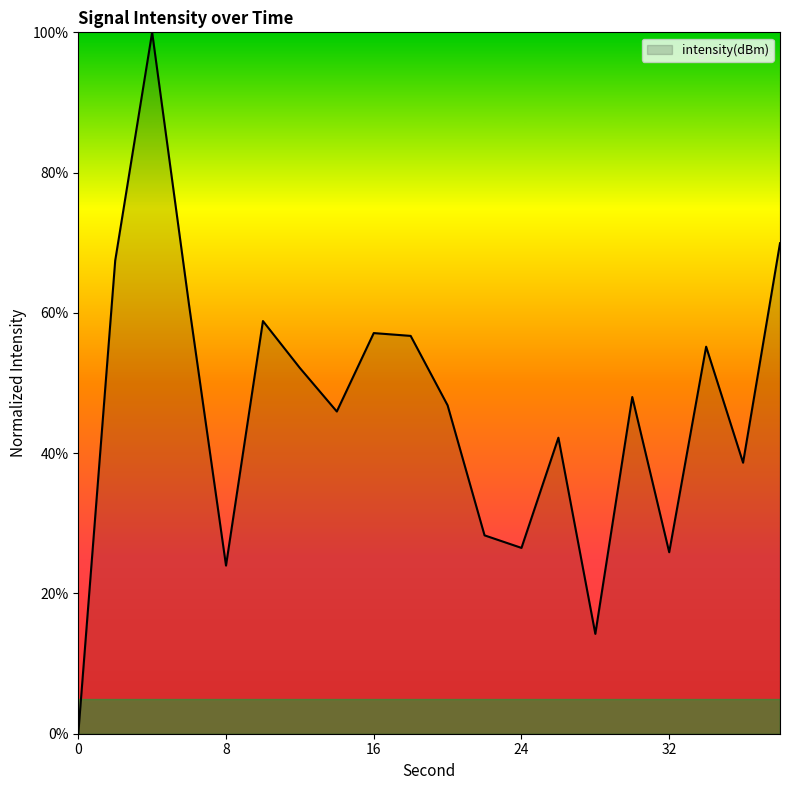

What is the greatest value displayed?

100.0